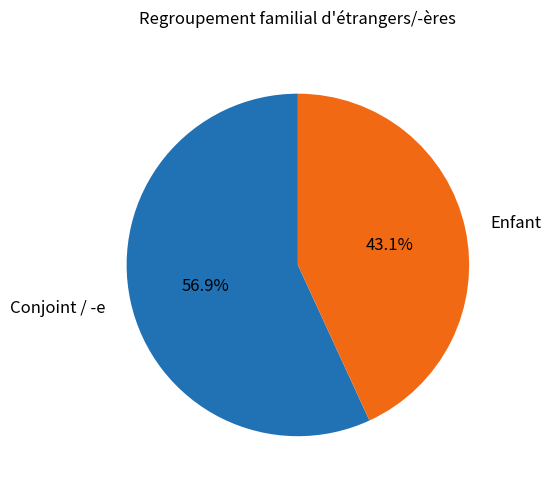

To the nearest percent, what portion does Conjoint / -e represent?

57%